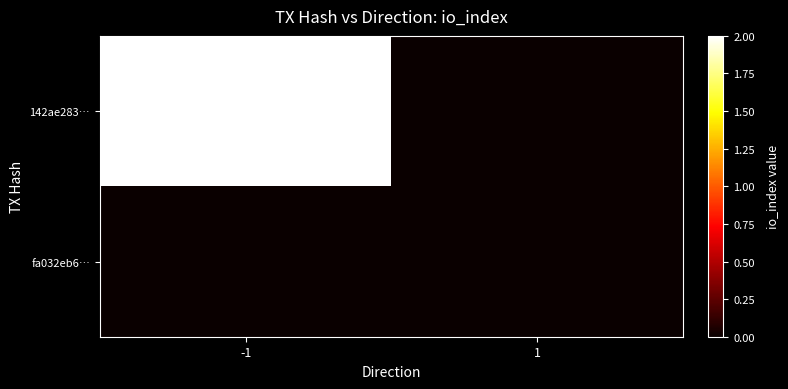

Which category has the lowest value across all series?

1